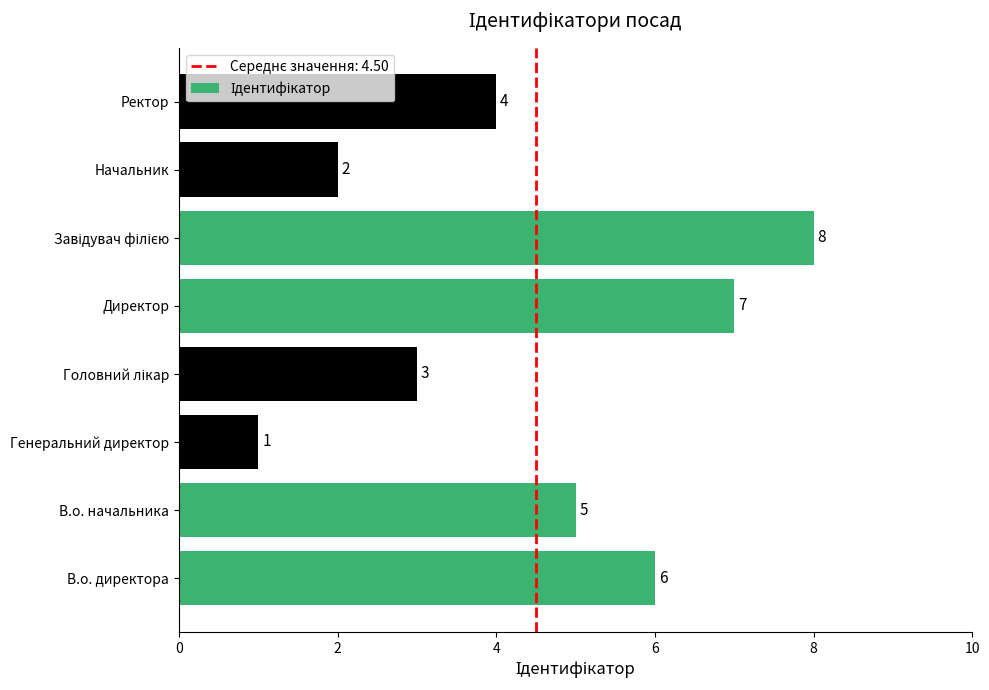

Between В.о. начальника and Ректор, which is larger?

В.о. начальника